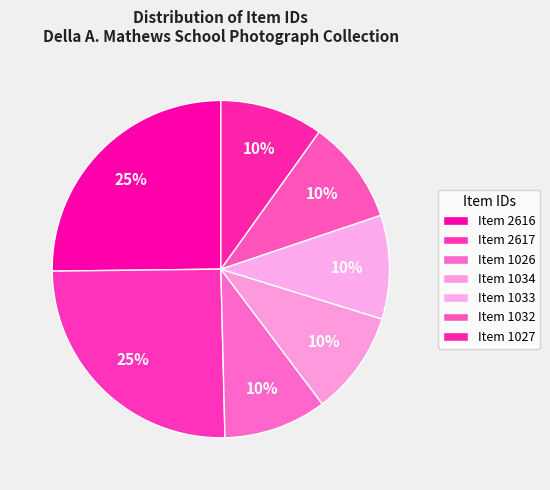

How many slices are in this pie chart?

7